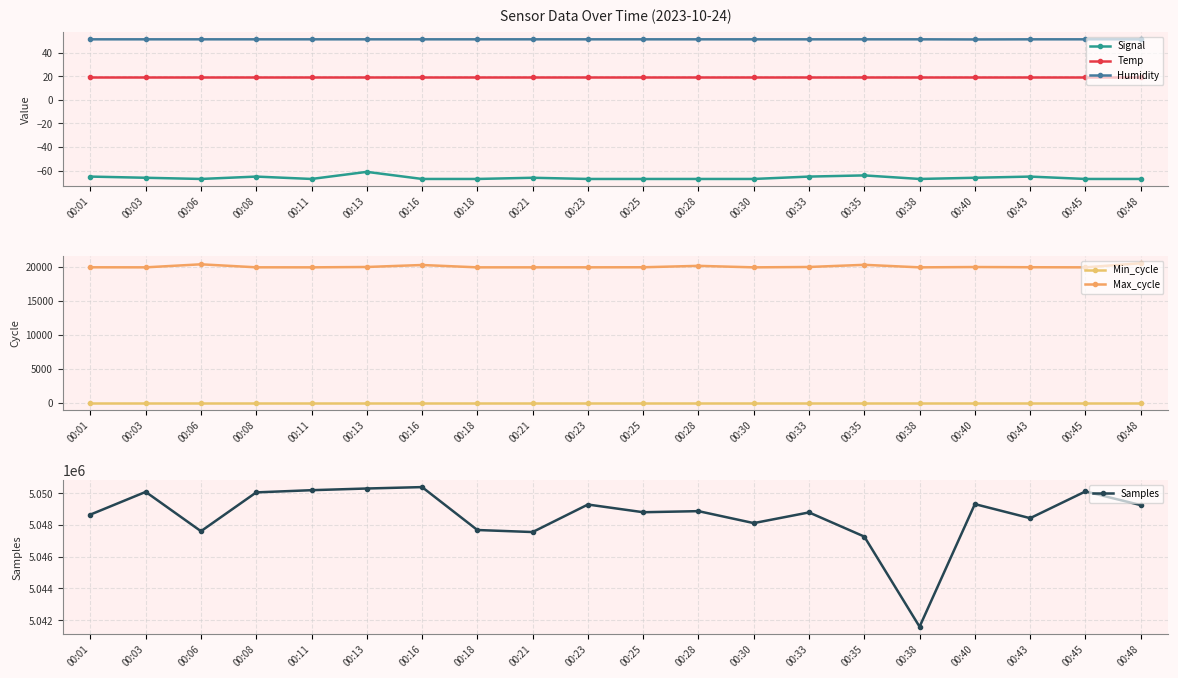

At which category does Samples reach its first local valley?

00:06